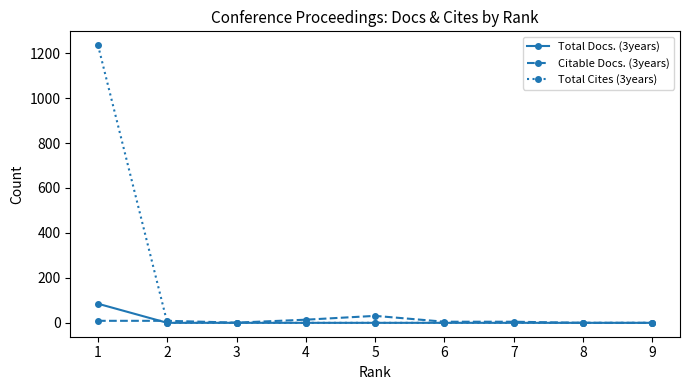

True or false: Total Docs. (3years) and Citable Docs. (3years) cross at least once.

True